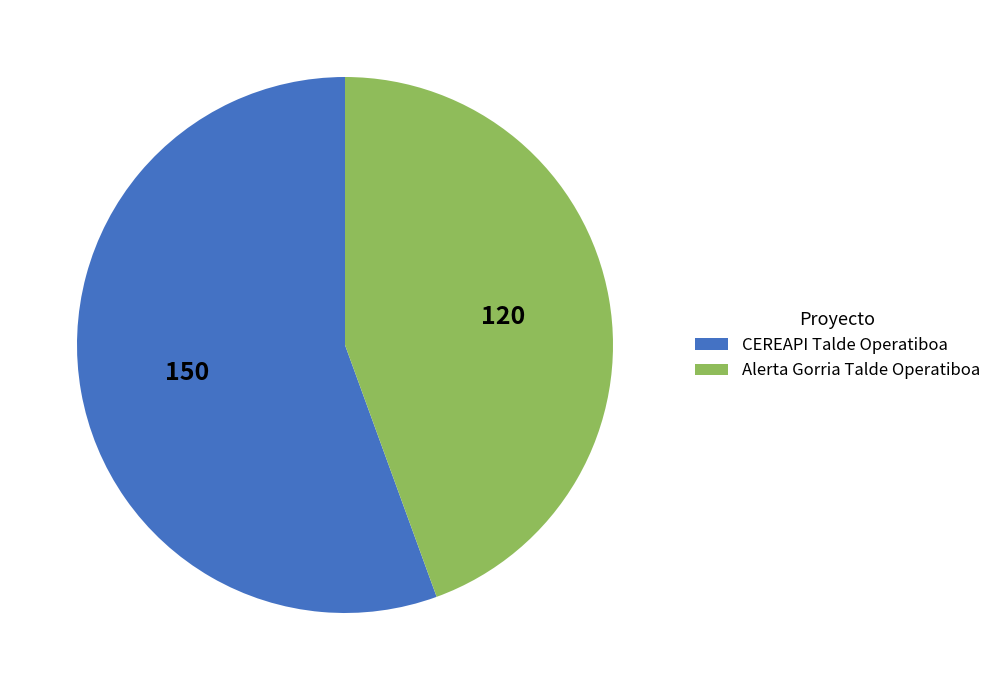

Is there any slice that represents more than half of the pie?

Yes